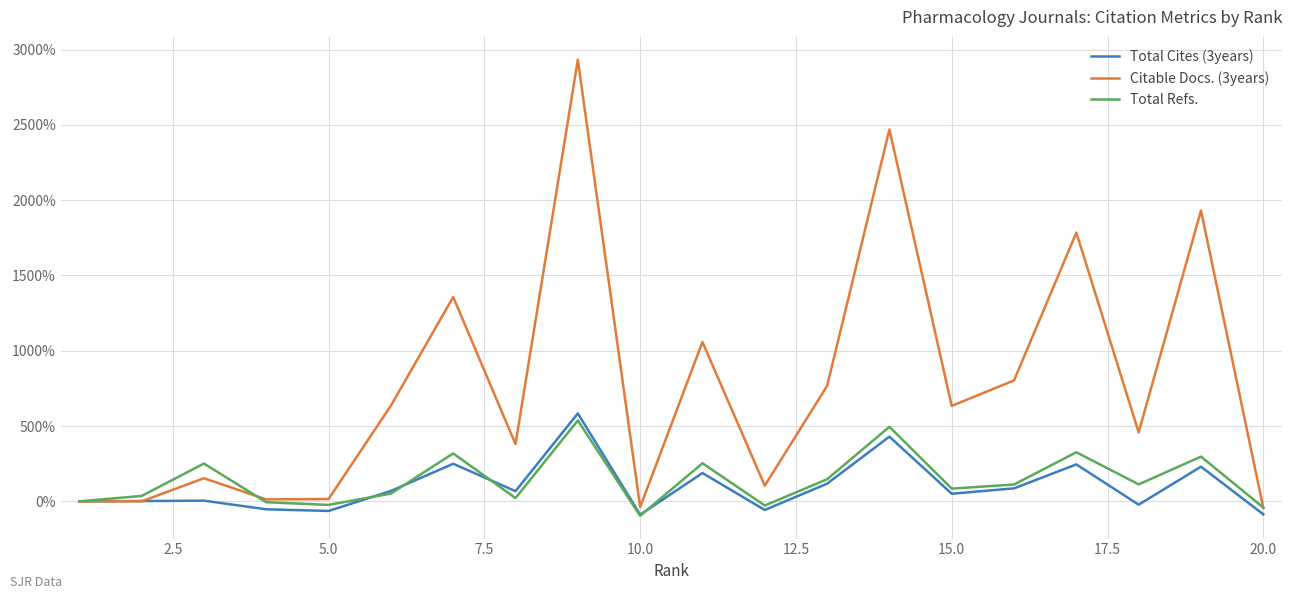

What are all the series names shown in the legend?

Total Cites (3years), Citable Docs. (3years), Total Refs.